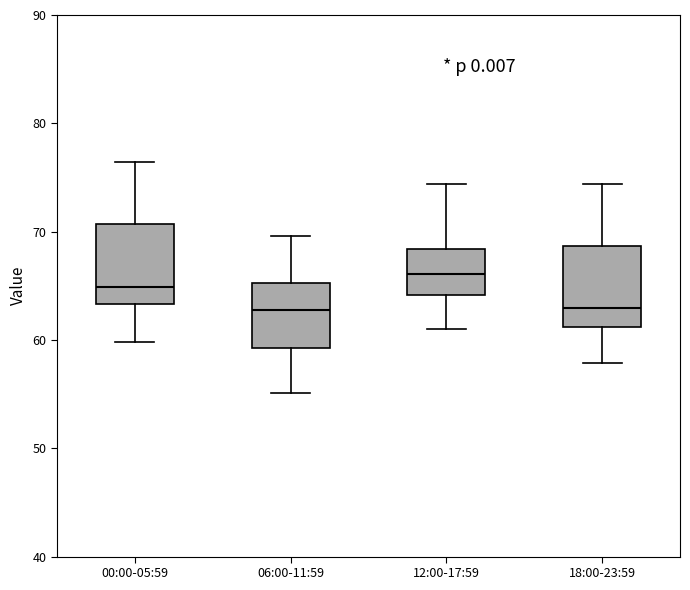

Reading left to right, transcribe this box plot: for each box, give where its median line is, the range the box spans, and where its two whiskers end, as read against the y-axis. The values are not printed on the chart, so give them approximately, as read against the axis.

00:00-05:59: median 65, box 63 to 71, whiskers 60 to 76
06:00-11:59: median 63, box 59 to 65, whiskers 55 to 70
12:00-17:59: median 66, box 64 to 68, whiskers 61 to 74
18:00-23:59: median 63, box 61 to 69, whiskers 58 to 74